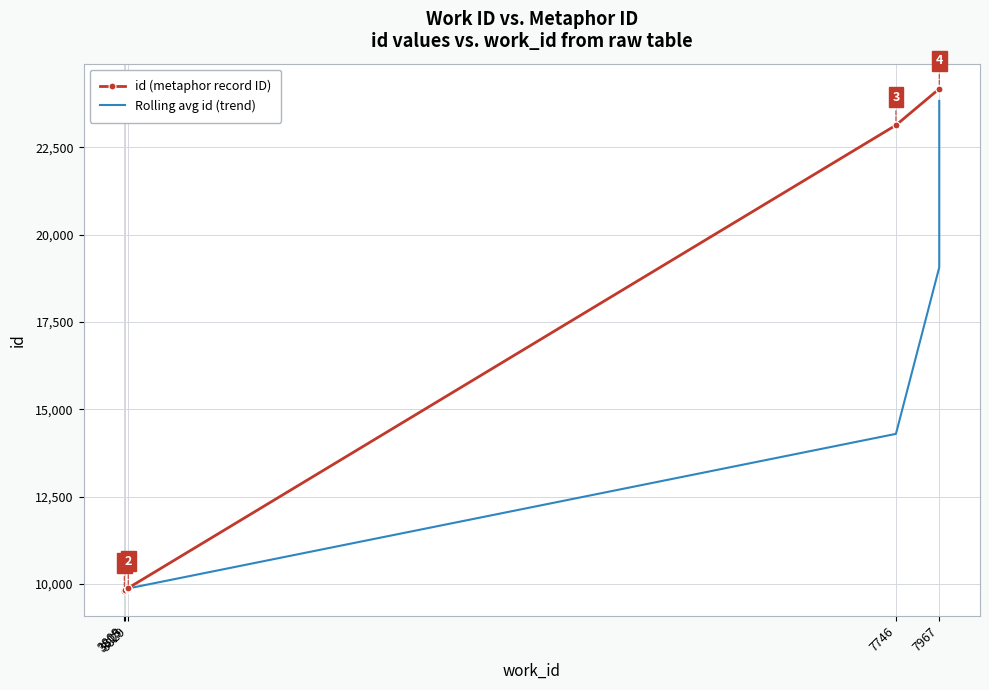

Which series has the widest spread of values?

id (metaphor record ID)